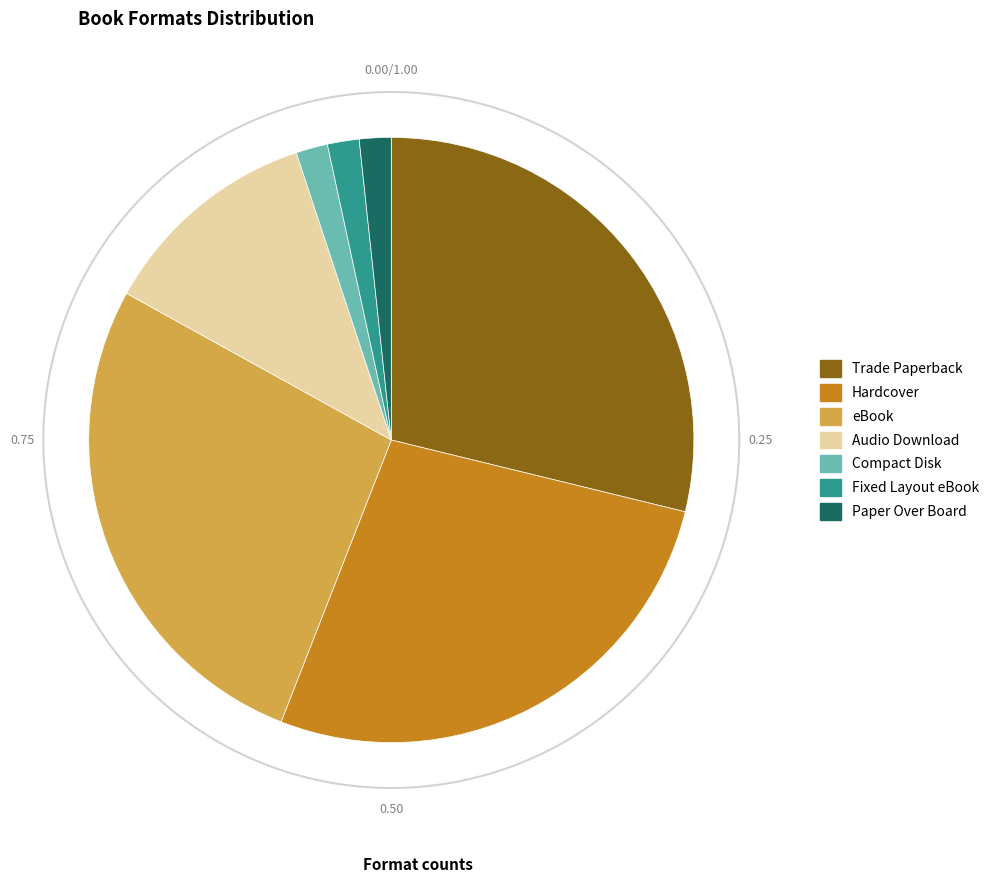

How many slices are in this pie chart?

7